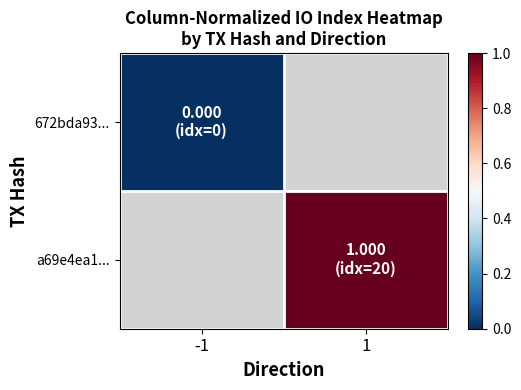

Rank the categories by 672bda93... value from lowest to highest.

-1, 1